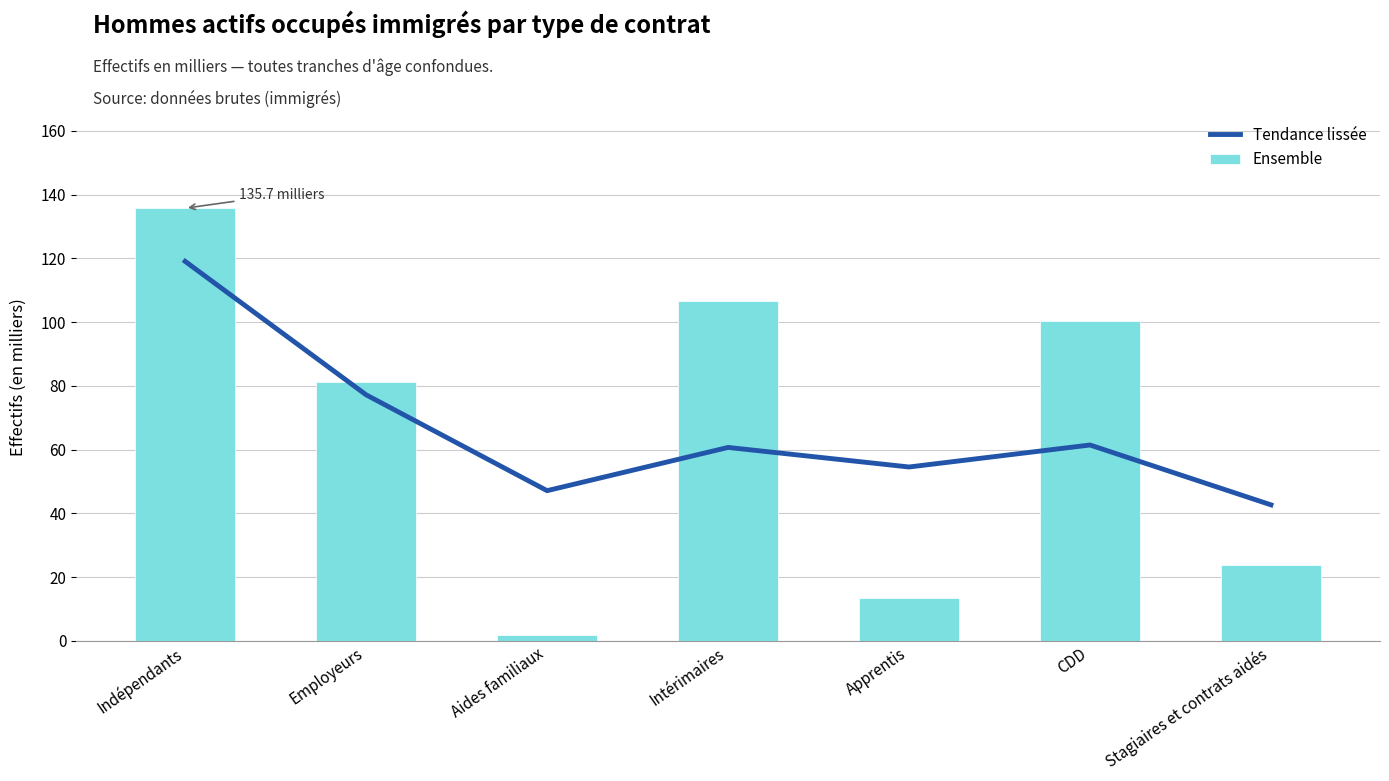

At which category is the sum across all series the highest?

Indépendants